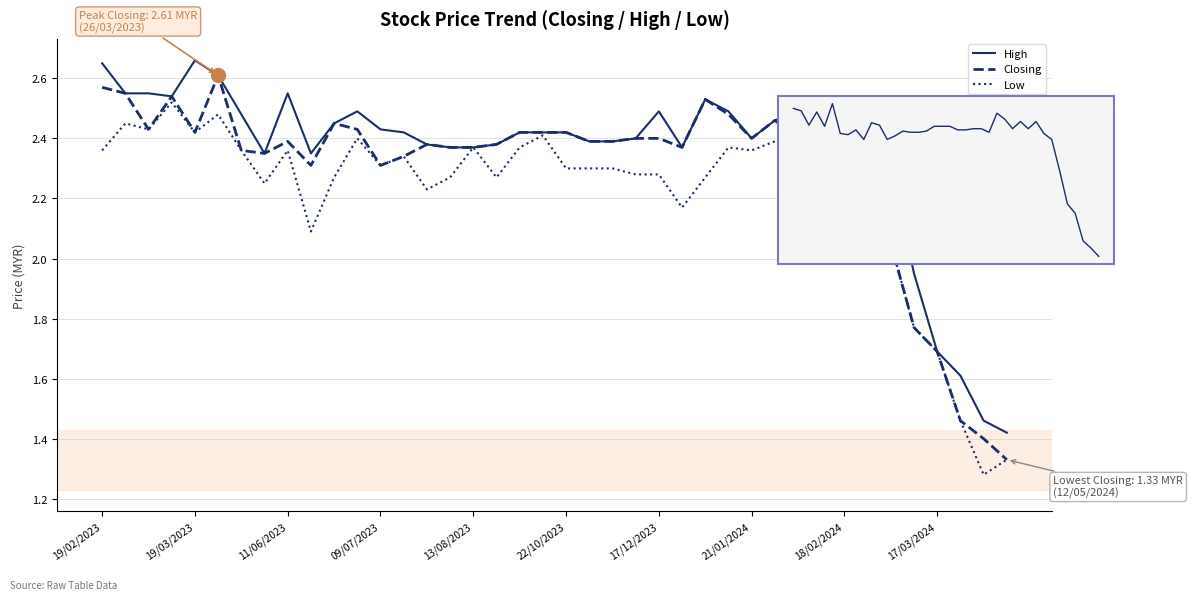

At how many categories does at least one series exceed 1?

40